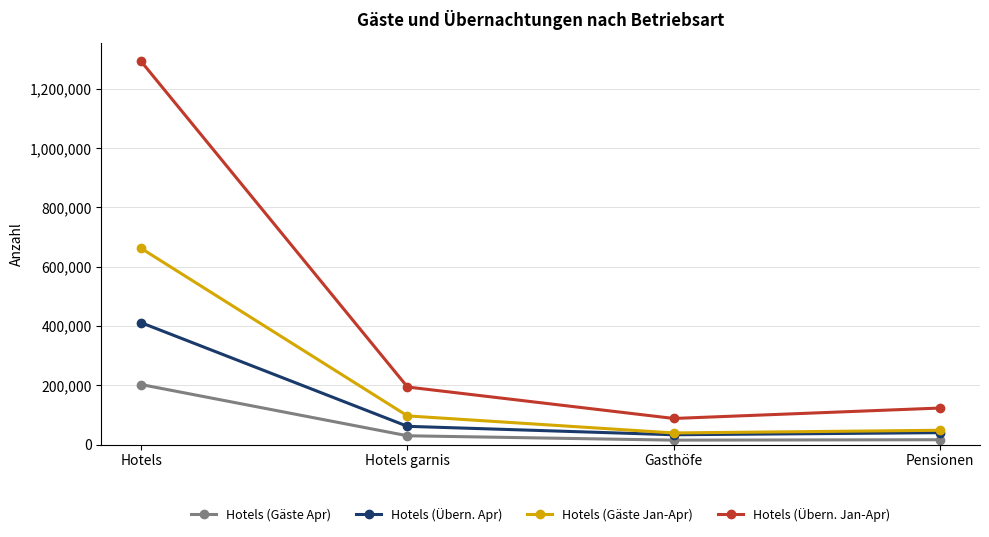

How many data points in Hotels (Gäste Jan-Apr) are less than 96615?

2